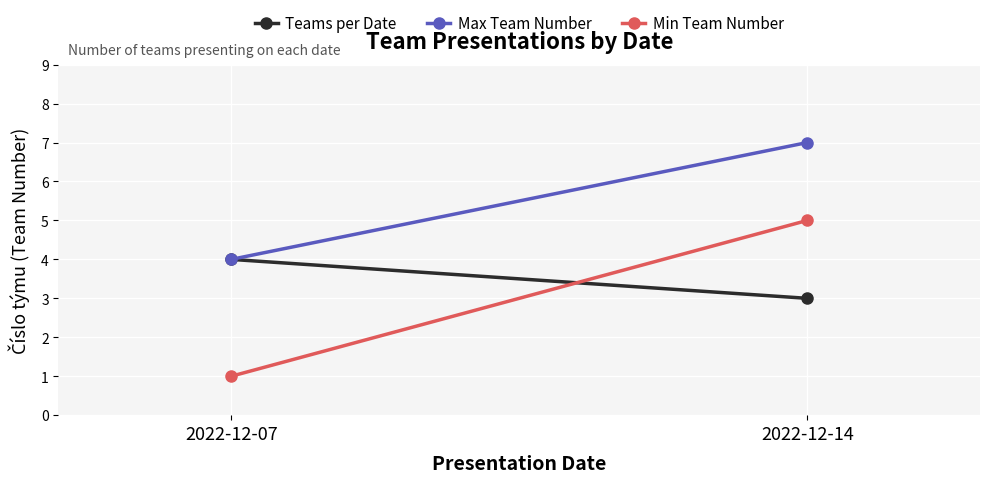

At 2022-12-07, list the series in order from smallest to largest.

Min Team Number, Teams per Date, Max Team Number